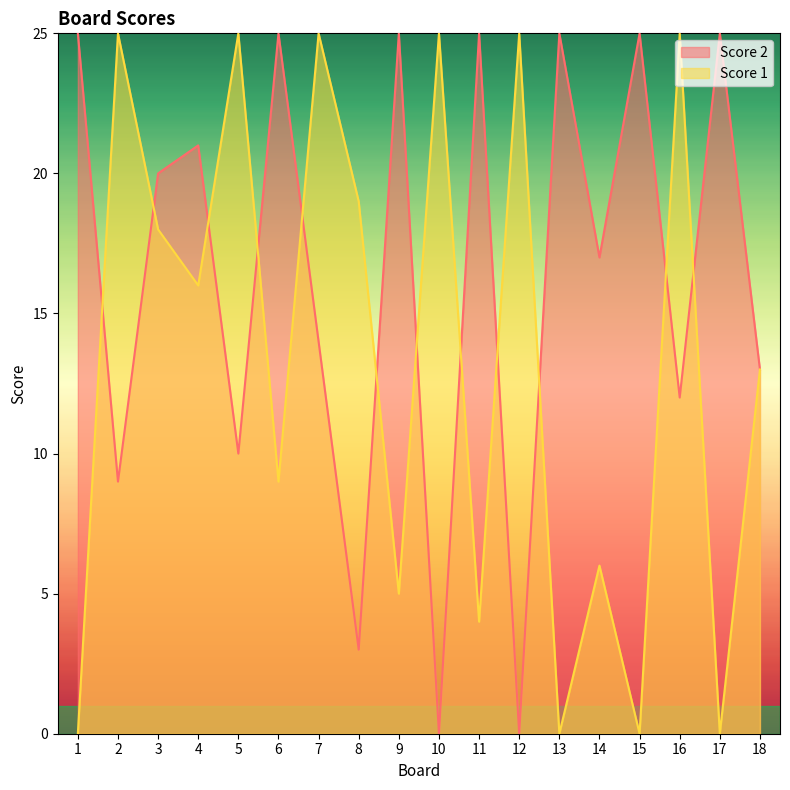

Which has a higher value, 1 or 6?

1